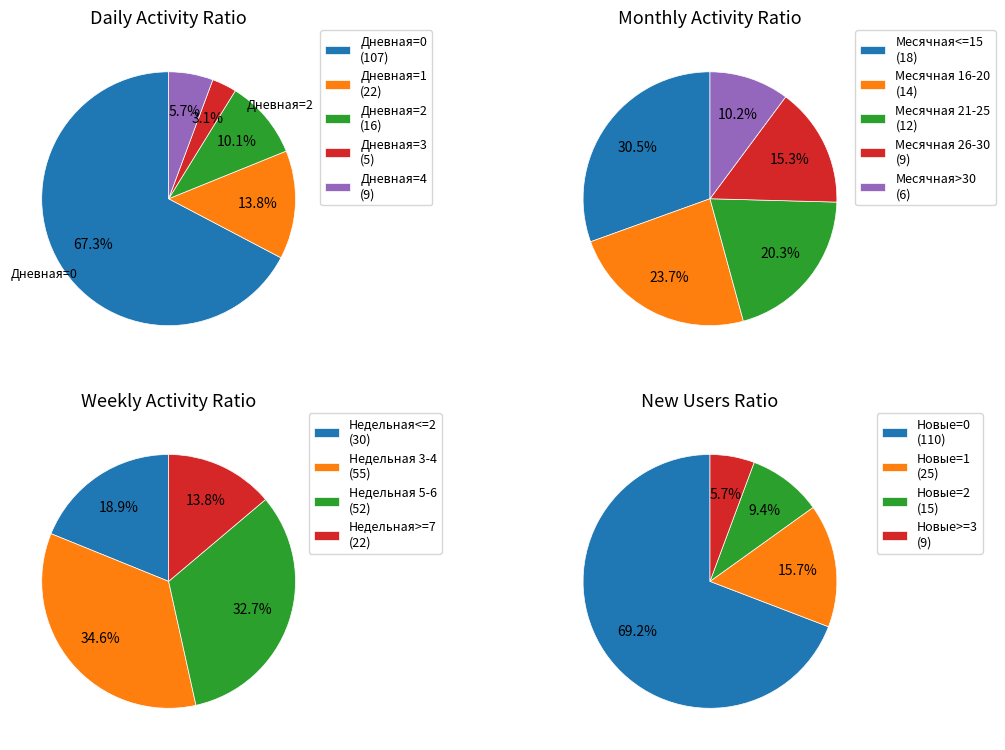

To the nearest percent, what is the difference between the Дневная=2 and Дневная=3 slice percentages?

7%